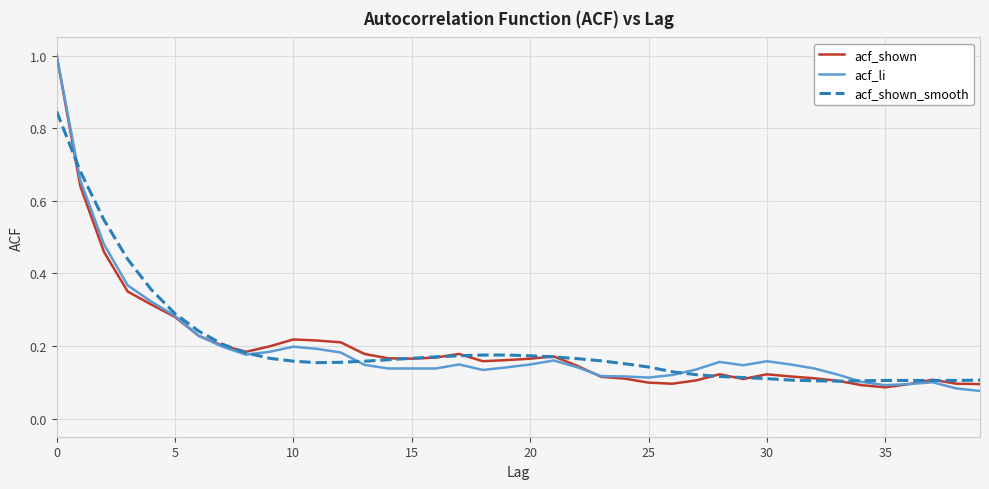

What is the greatest value displayed?

1.0